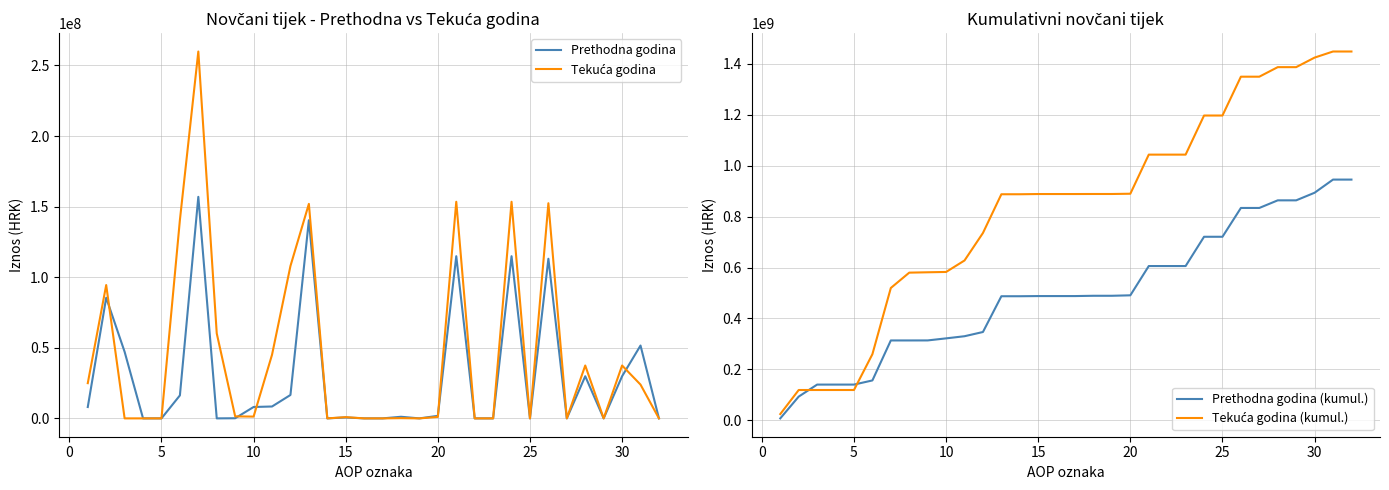

What is the difference between the second highest and second lowest values in the Tekuća godina (kumul.) series?

1328266761